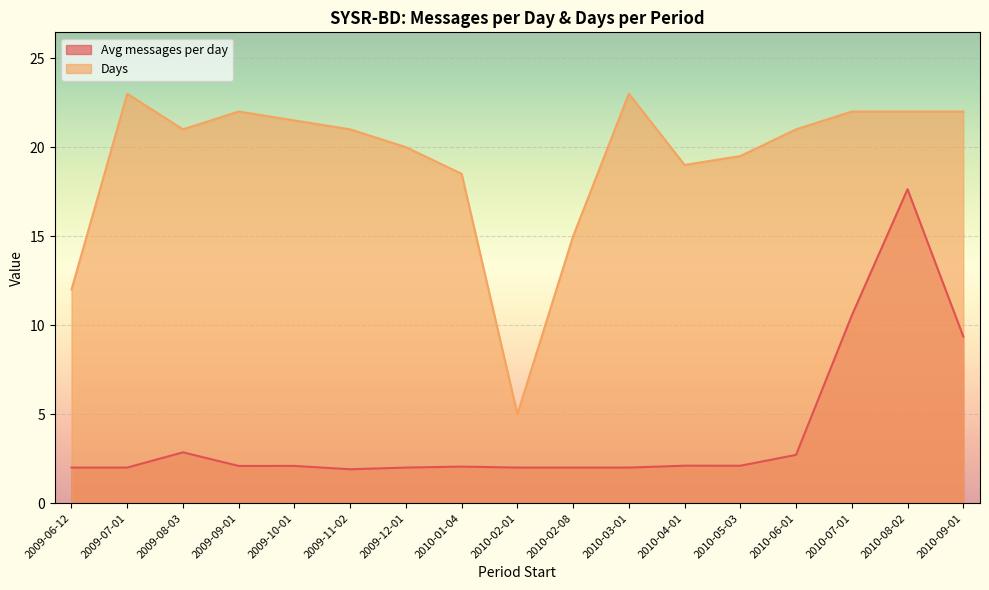

True or false: Days and Avg messages per day intersect in this chart.

False